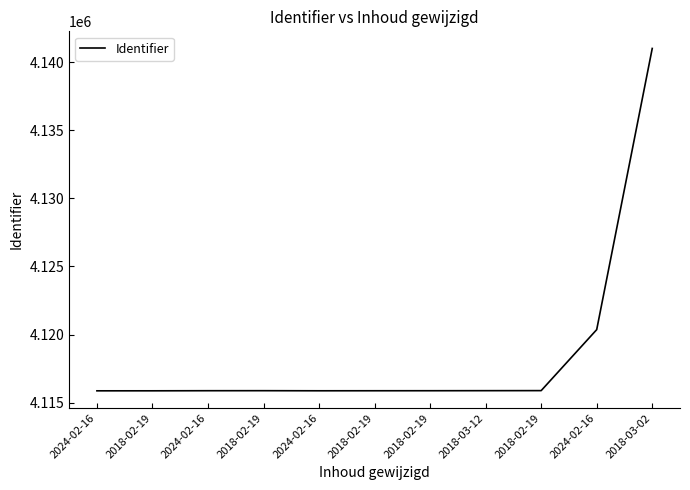

How many lines are shown in the chart?

1